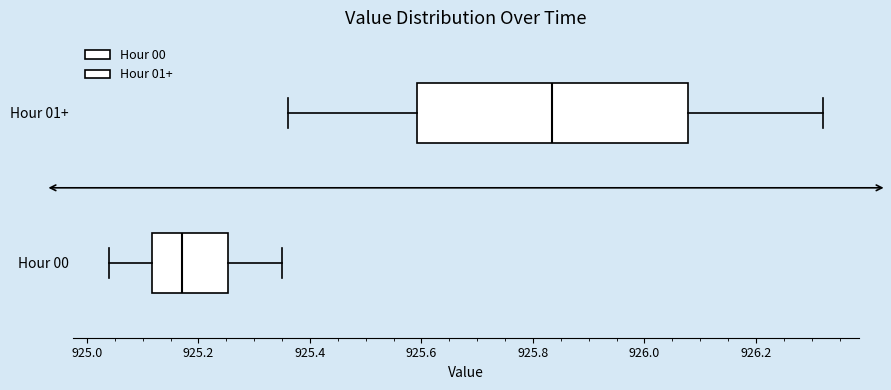

Which box is the widest, from its left edge to its right edge?

Hour 01+